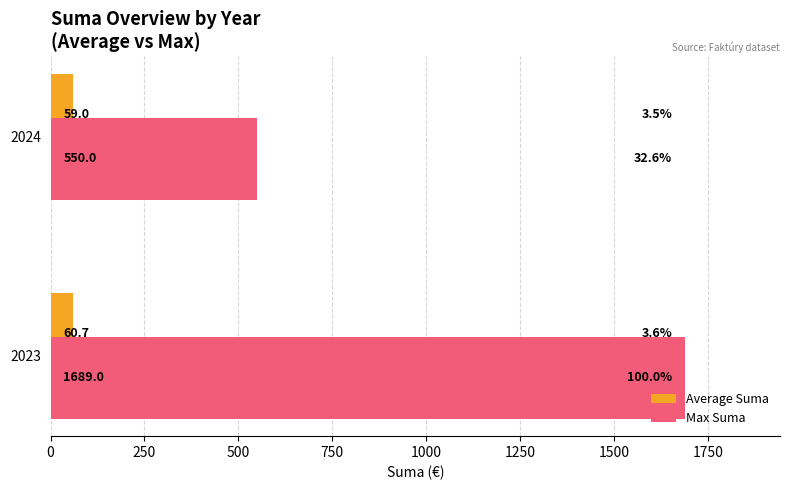

What are all the series names shown in the legend?

Average Suma, Max Suma